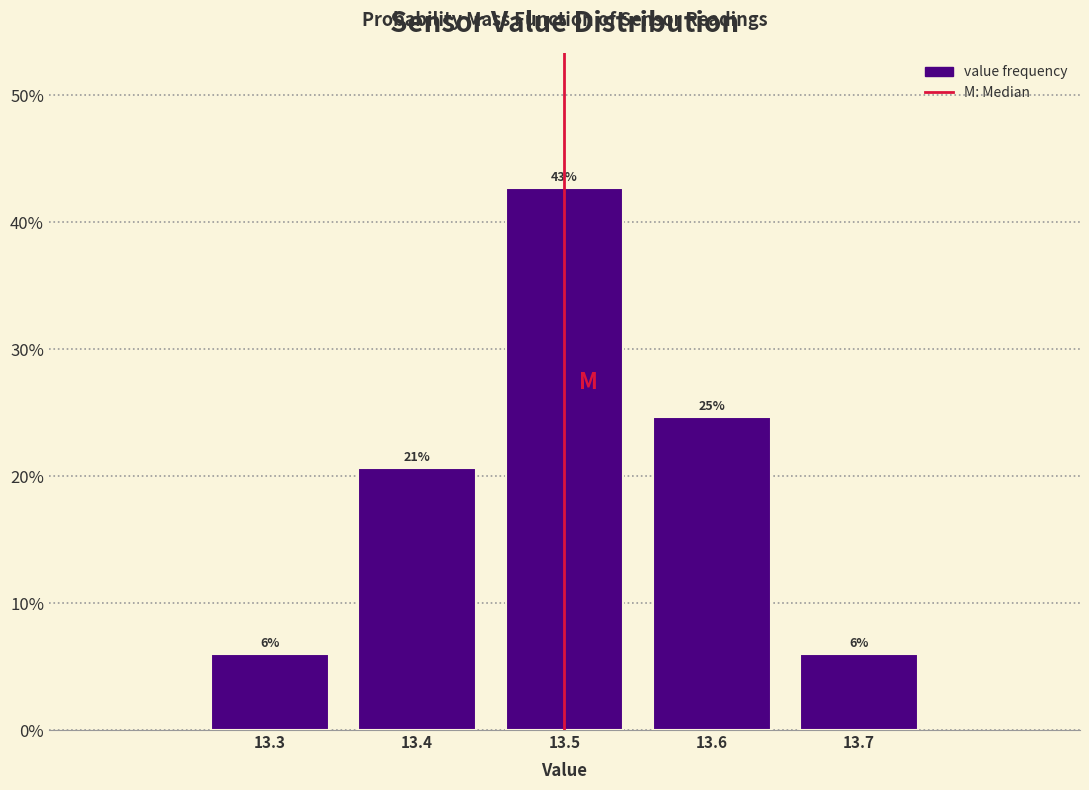

How many bars are there in total?

5